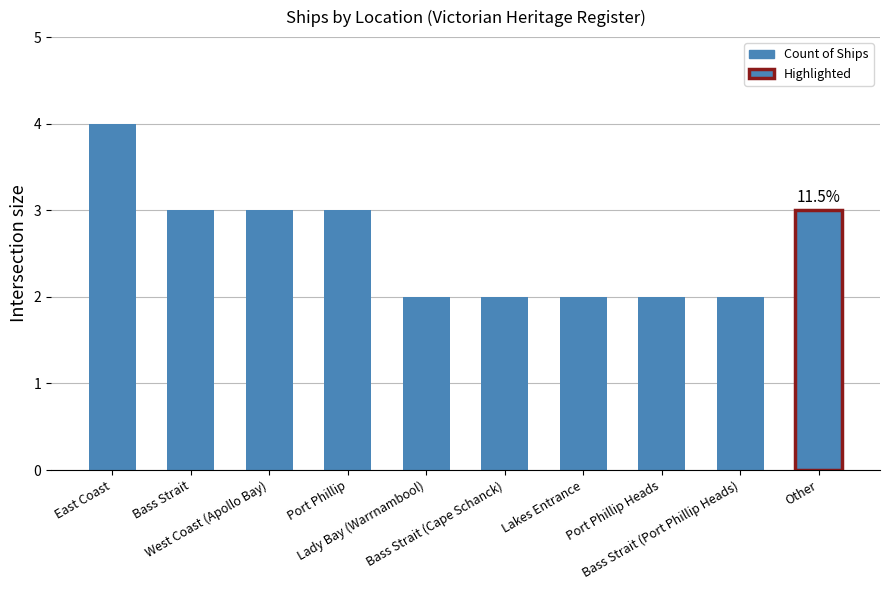

Does the chart contain any negative values?

No